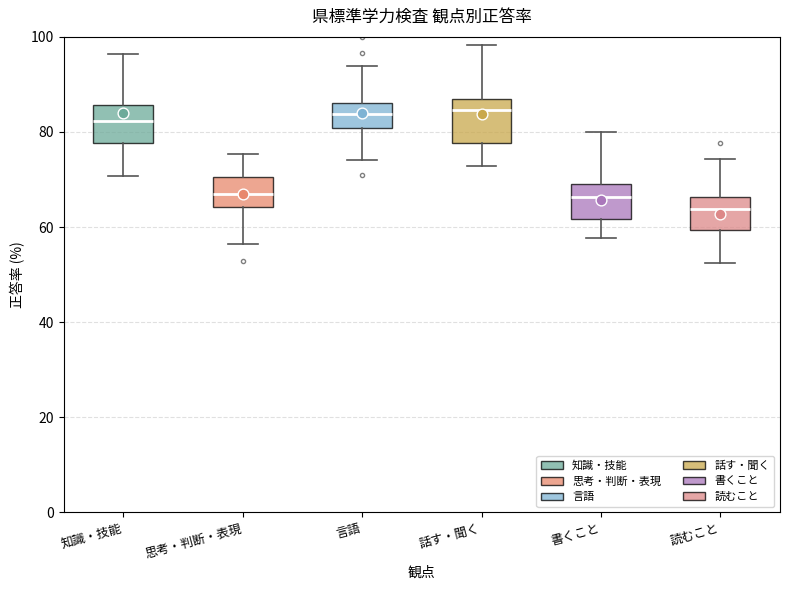

Reading left to right, read every box against the y-axis: the position of its median line, the range the box covers, and the ends of its whiskers. The values are not printed on the chart, so give them approximately, as read against the axis.

知識・技能: median 82, box 78 to 86, whiskers 70 to 96
思考・判断・表現: median 66, box 64 to 70, whiskers 56 to 76
言語: median 84, box 80 to 86, whiskers 74 to 94
話す・聞く: median 84, box 78 to 86, whiskers 72 to 98
書くこと: median 66, box 62 to 70, whiskers 58 to 80
読むこと: median 64, box 60 to 66, whiskers 52 to 74